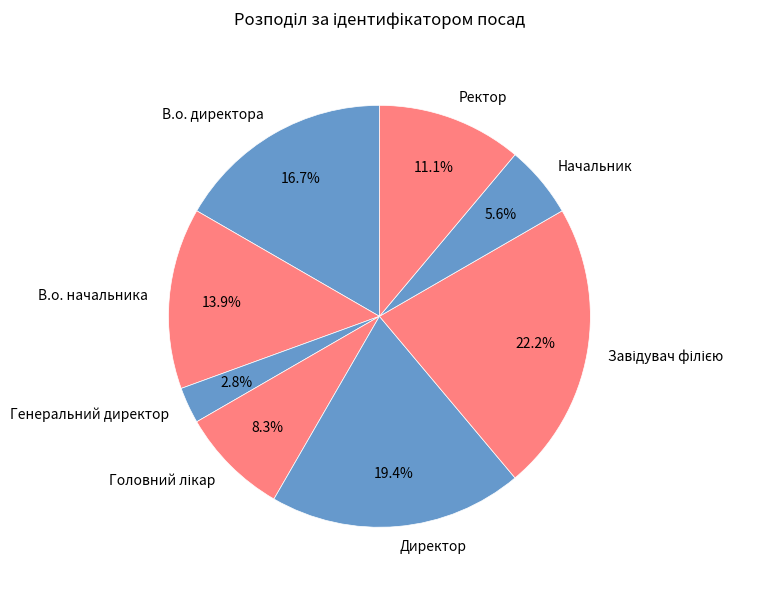

Which slice is the smallest?

Генеральний директор